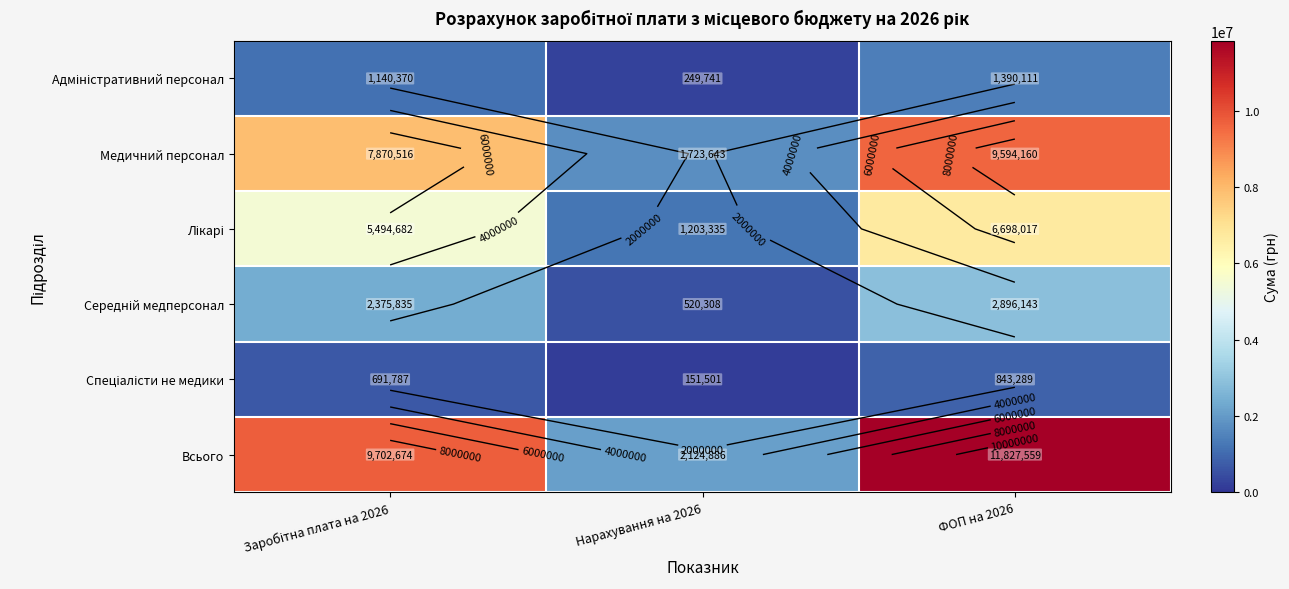

Is it true that Спеціалісти не медики equals 277837.2 at ФОП на 2026?

False